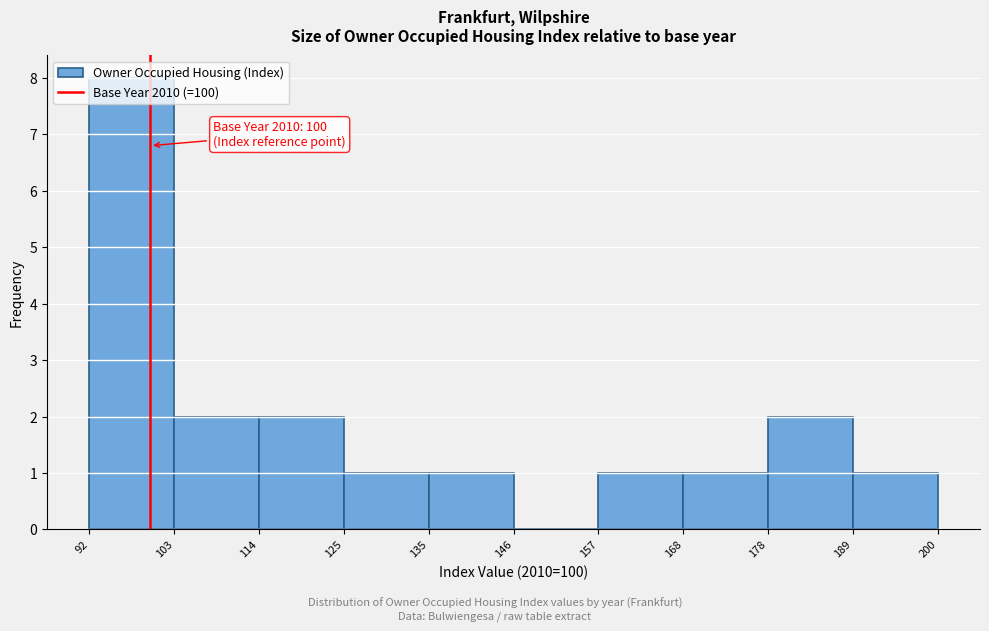

Over which range of the x-axis is the bar tallest?

92 to 103